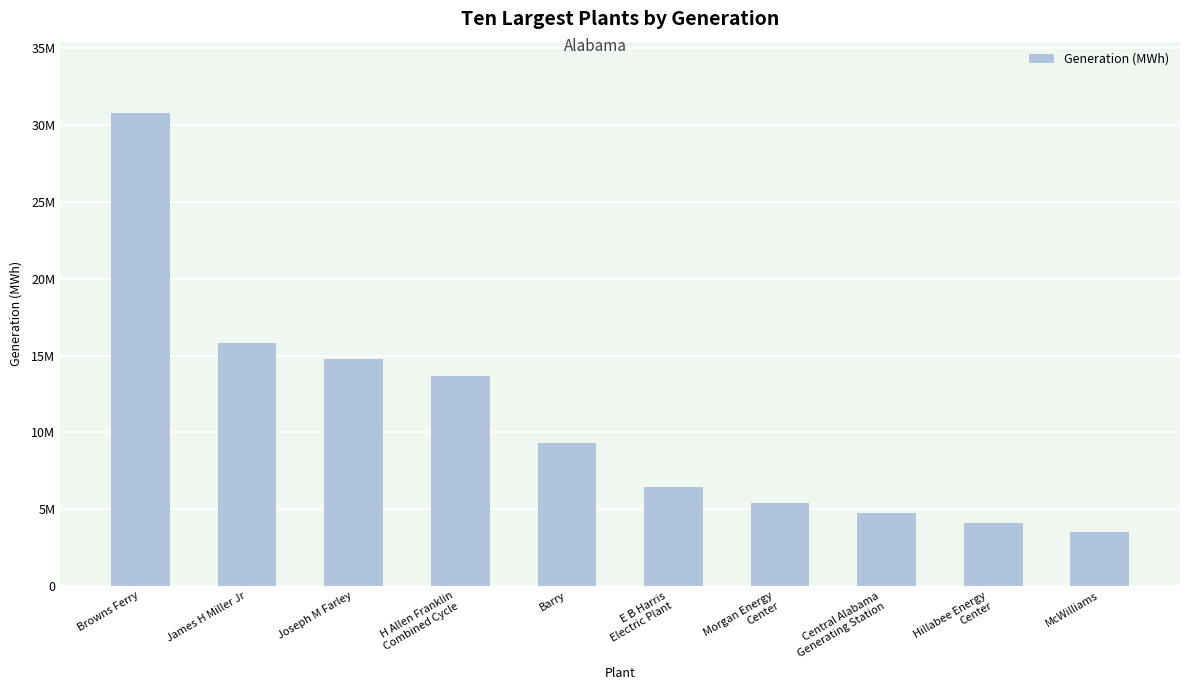

Reading left to right, transcribe all the data shown in this chart.

30820510	15846086	14758529	13682165	9323354	6460477	5422456	4769712	4078887	3533392